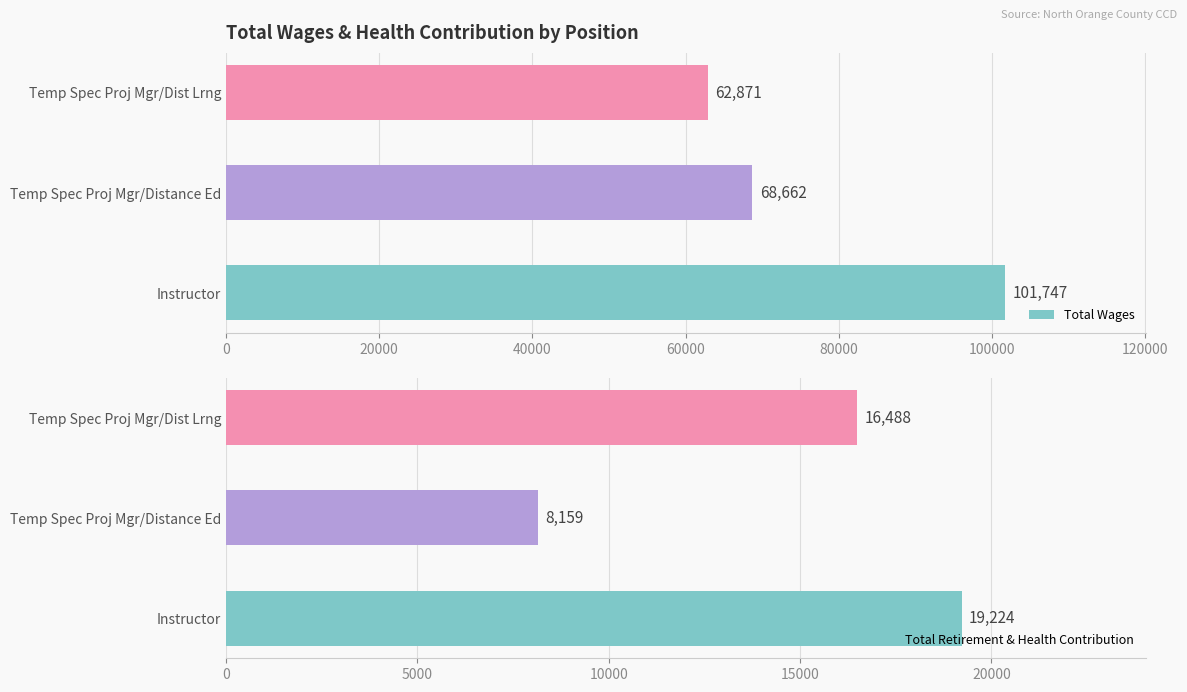

True or false: Total Wages has a value of 83763 at Temp Spec Proj Mgr/Dist Lrng.

False